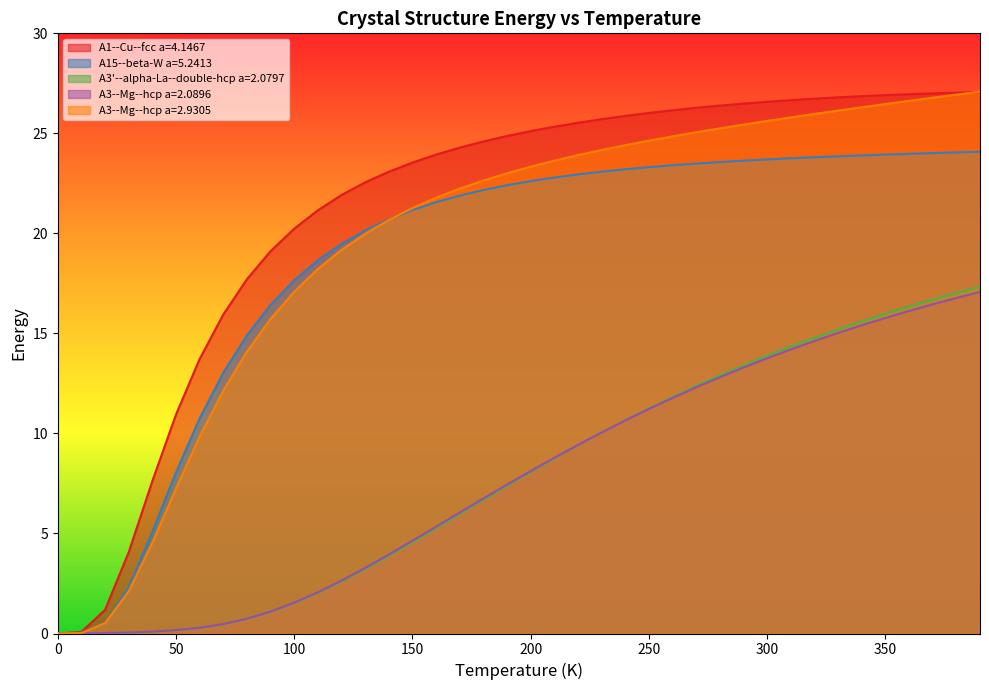

How many positive values does the A1--Cu--fcc a=4.1467 series have?

39